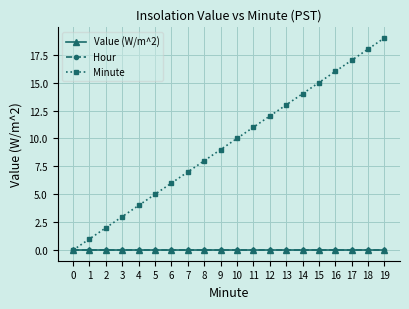

Does the chart have visible grid lines?

Yes